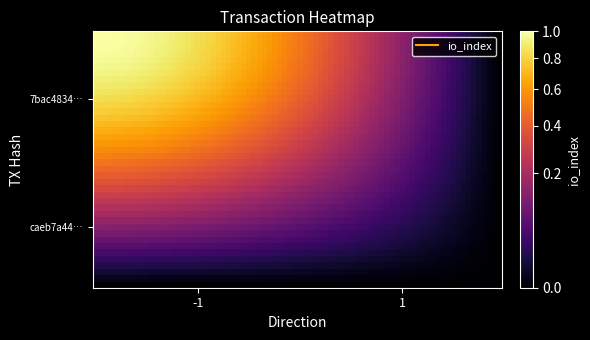

Which category has the lowest value across all series?

1